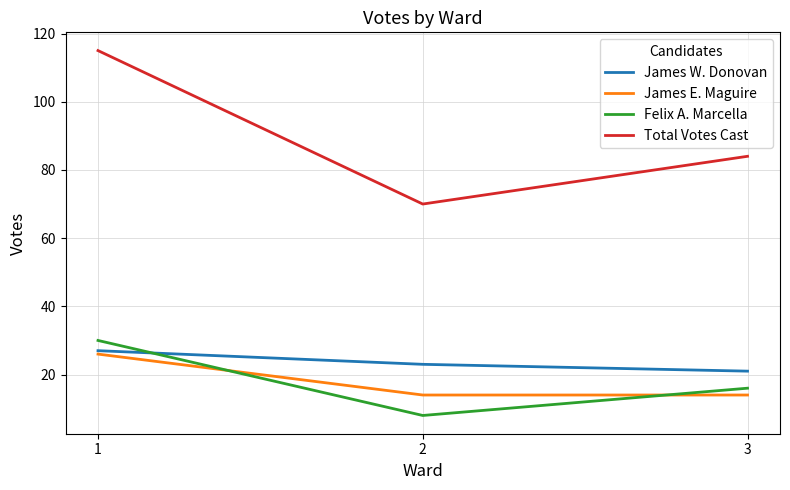

Rank the series by their maximum value, from lowest to highest.

James E. Maguire, James W. Donovan, Felix A. Marcella, Total Votes Cast